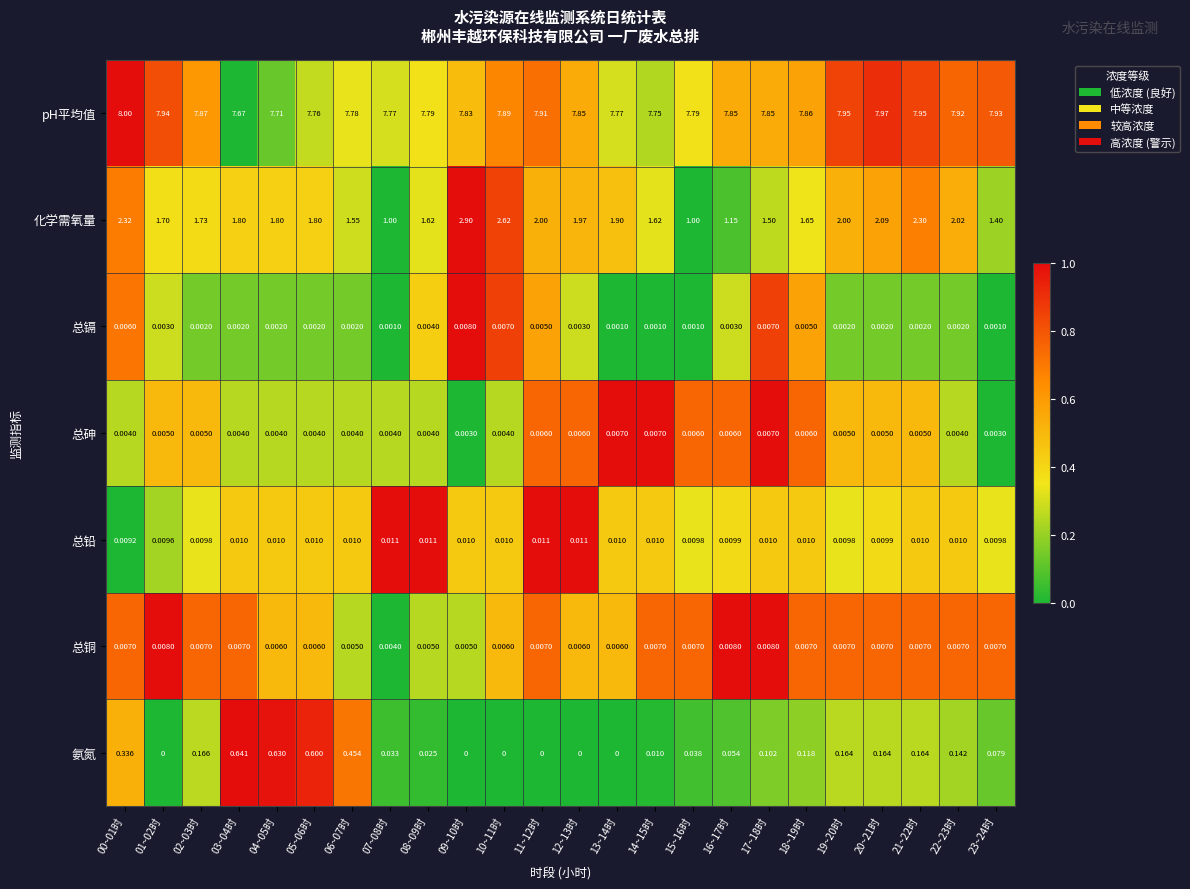

At how many categories does at least one series exceed 0?

24